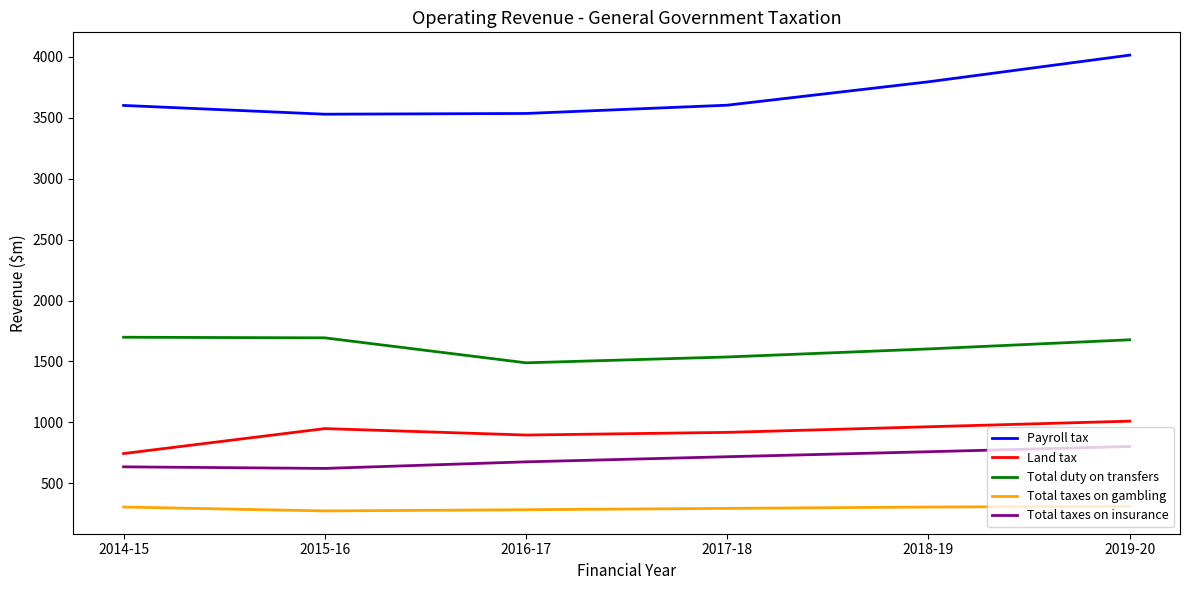

What is the sum of the Payroll tax values at 2017-18 and 2015-16?

7134